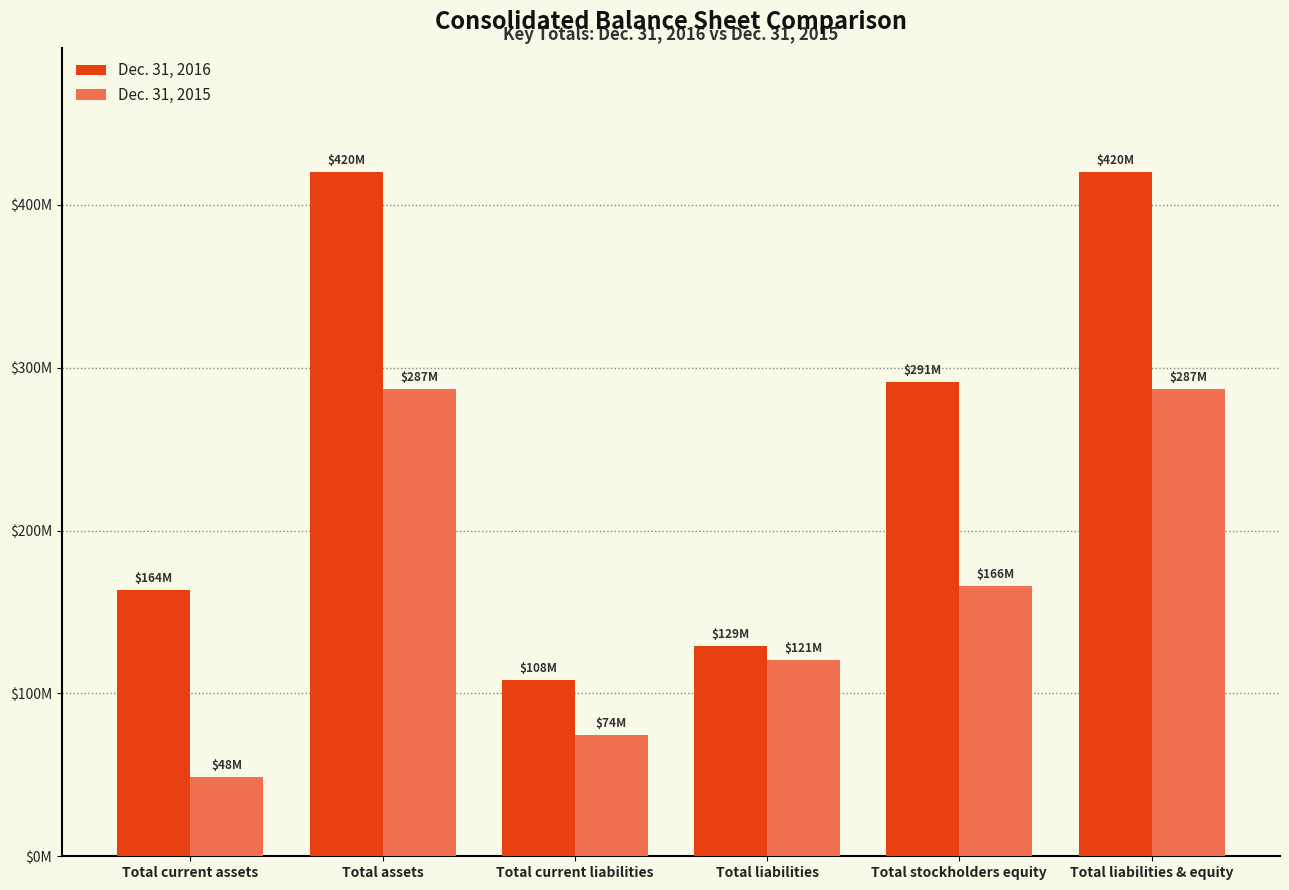

What are all the series names shown in the legend?

Dec. 31, 2016, Dec. 31, 2015